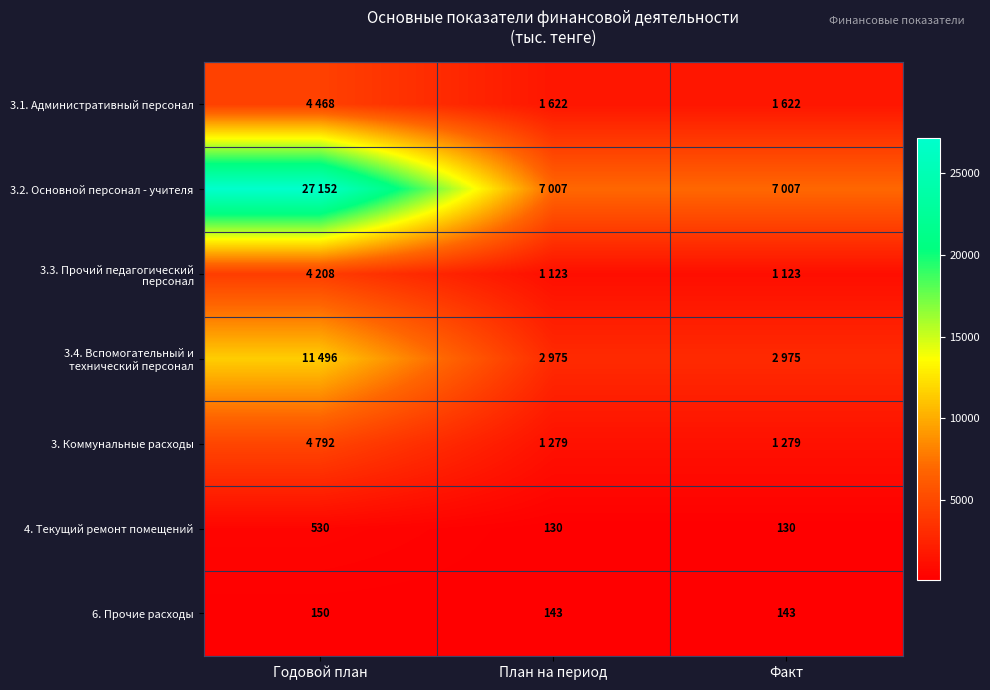

How many data points does each series have?

3